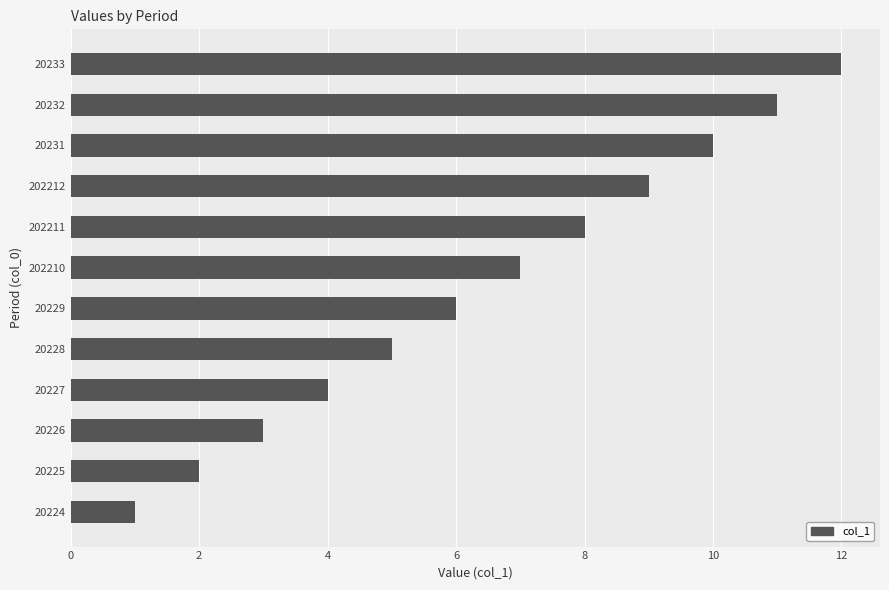

Which label corresponds to the largest value in the chart?

20233